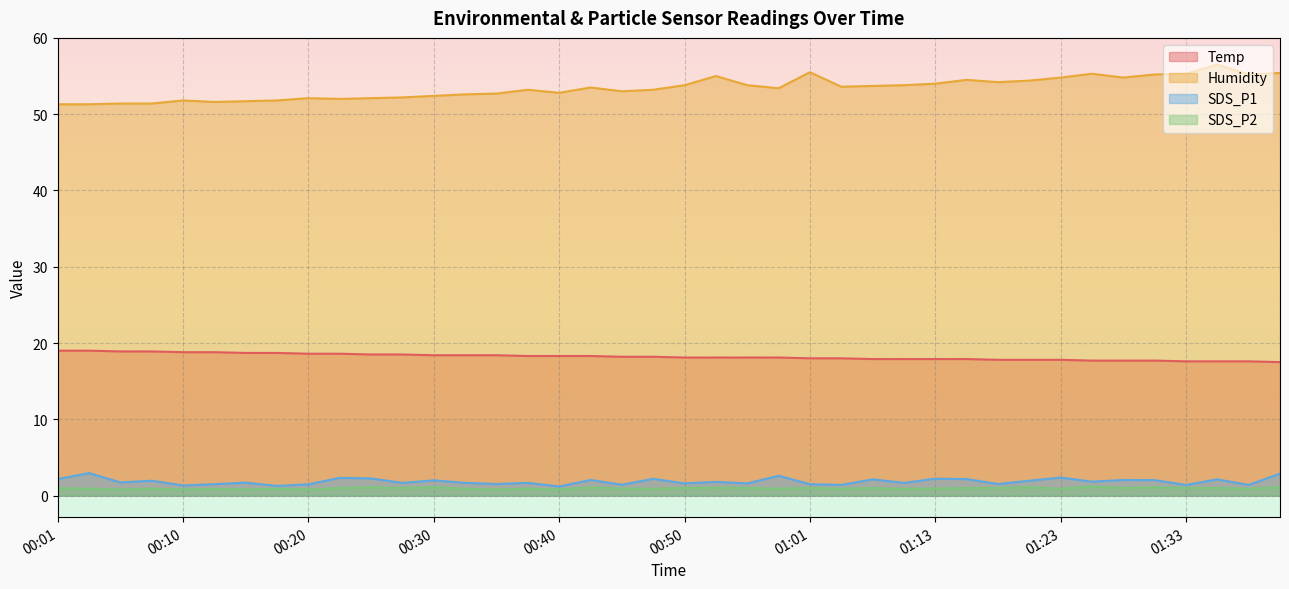

True or false: SDS_P2 has a value of 0.4 at 00:37.

False